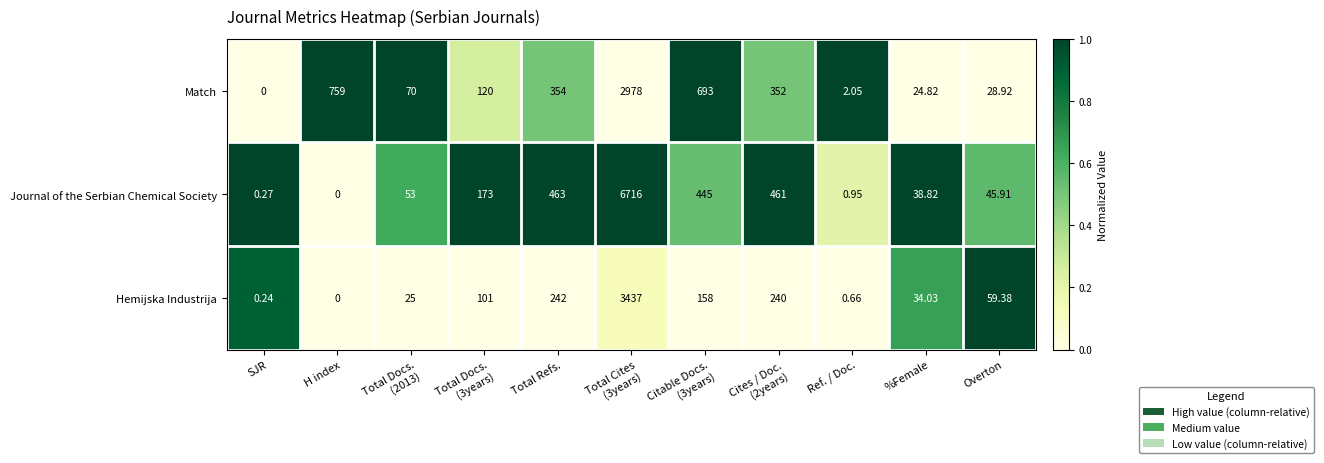

Between SJR and H index, which series saw the biggest shift?

Match